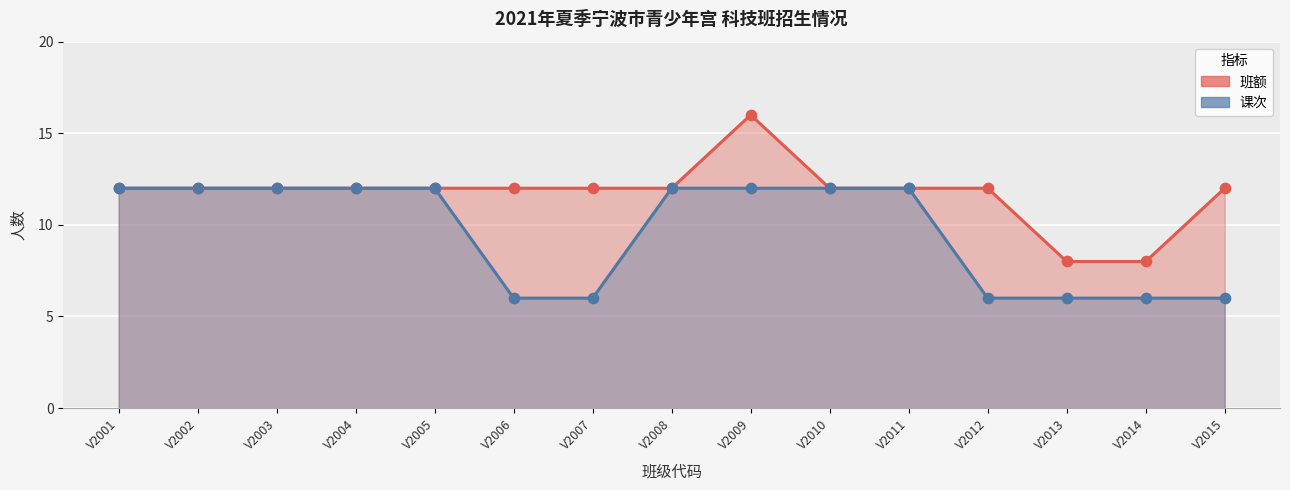

Which series contains the lowest Y value?

课次